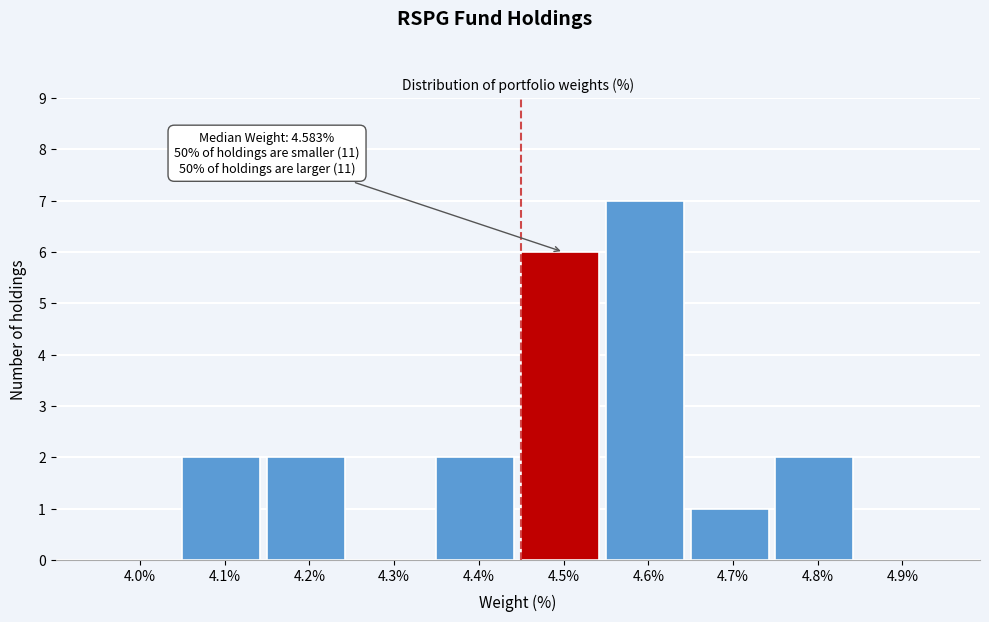

Reading left to right, transcribe all the data shown in this chart.

4.0%=0	4.1%=2	4.2%=2	4.3%=0	4.4%=2	4.5%=6	4.6%=7	4.7%=1	4.8%=2	4.9%=0